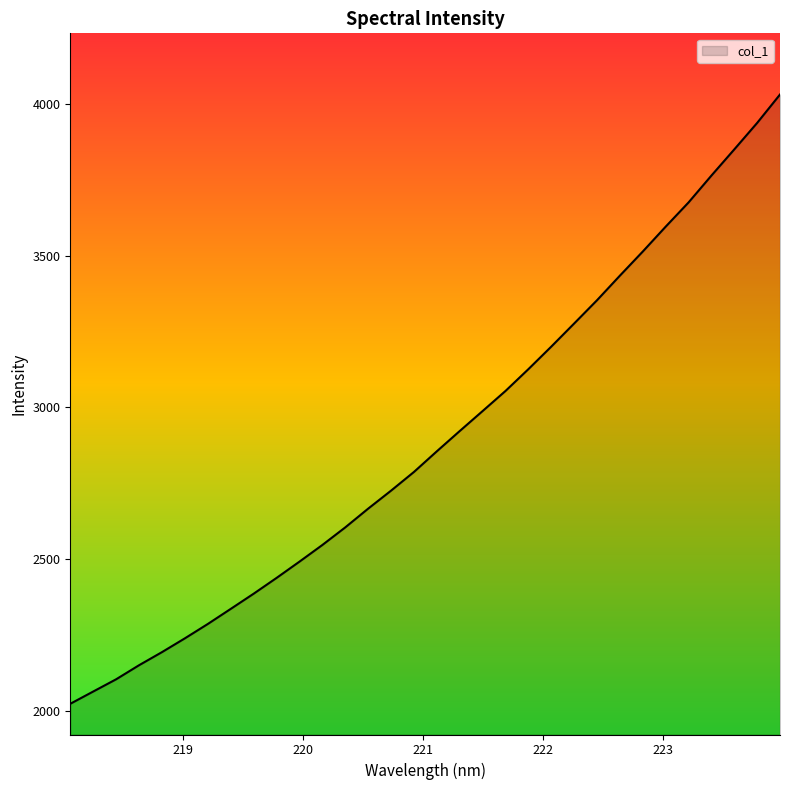

What is the maximum value shown in the chart?

4031.2